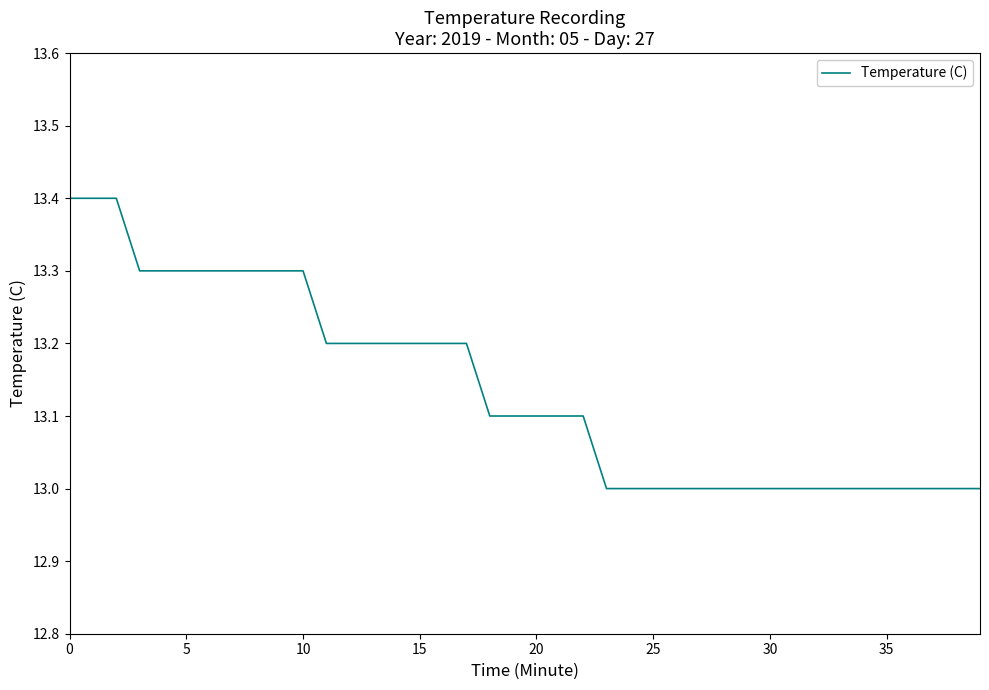

What is the sum of all values?

525.5